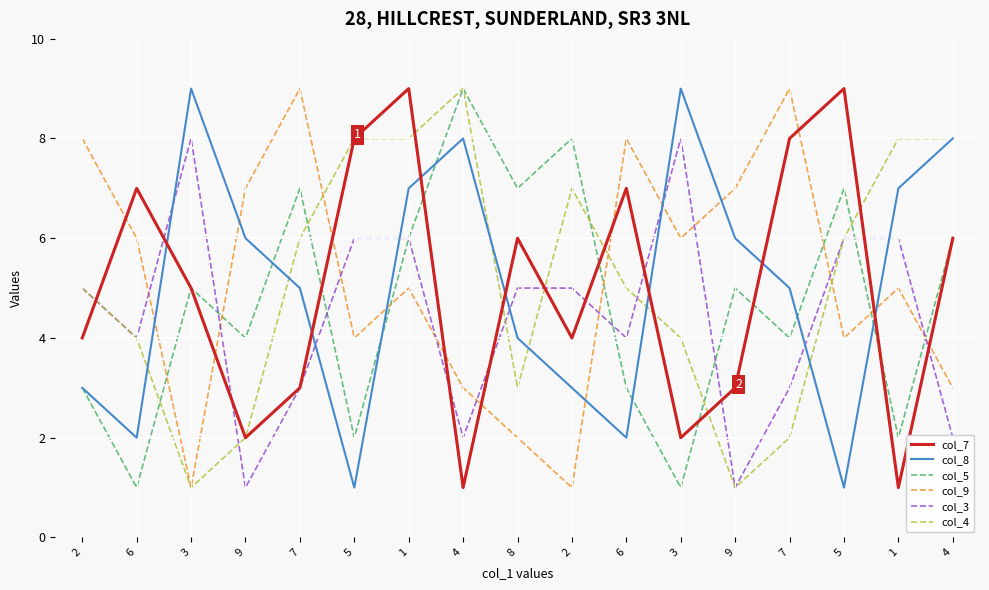

How many lines are shown in the chart?

6